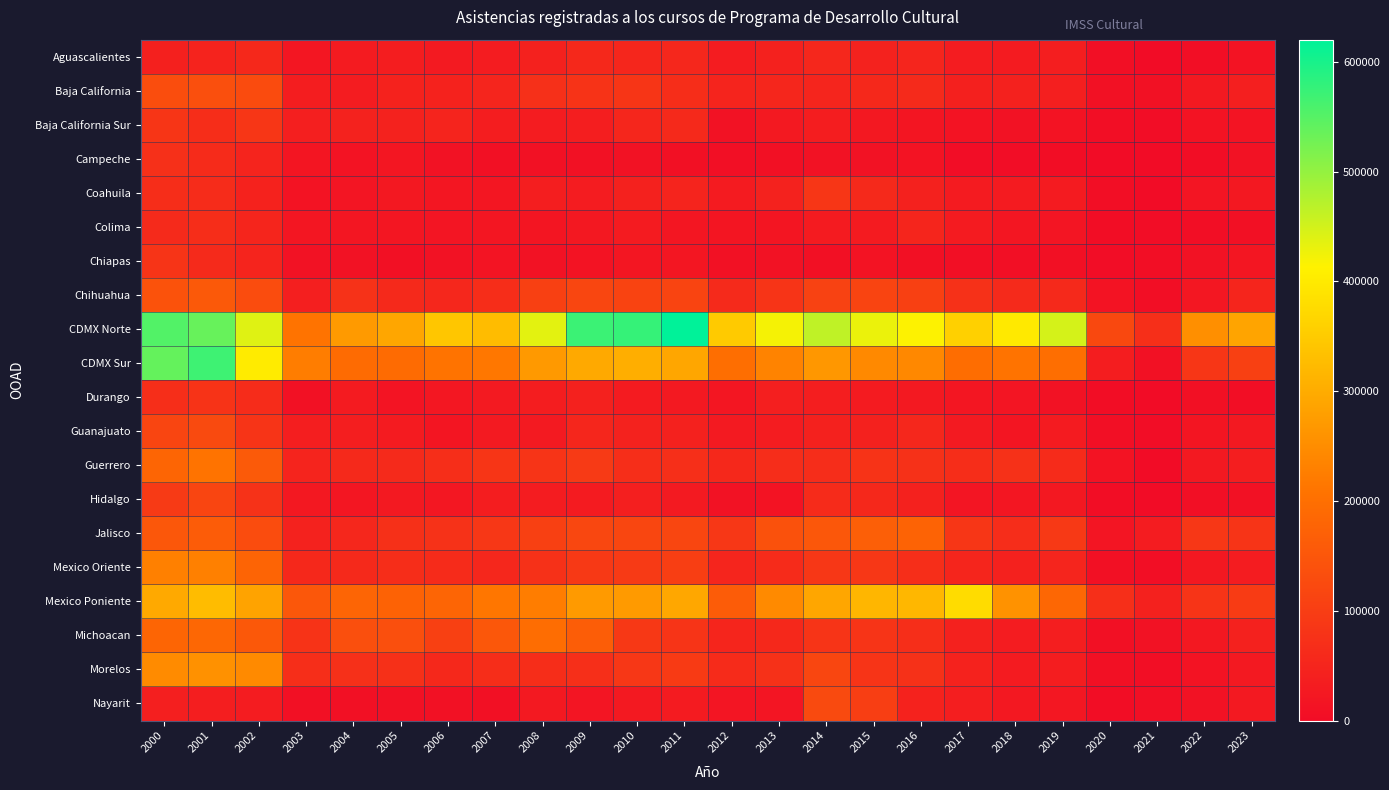

Which series has the largest total across all categories?

CDMX Norte